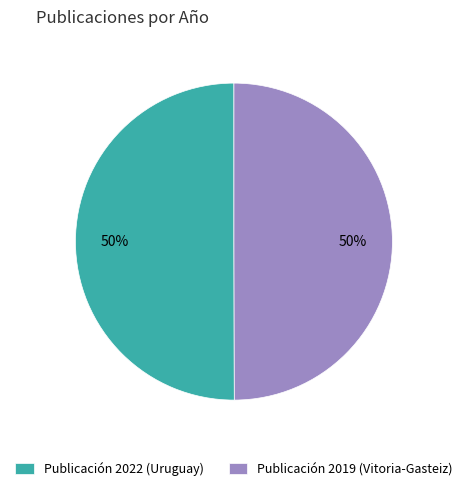

Do Publicación 2019 (Vitoria-Gasteiz) and Publicación 2022 (Uruguay) together represent more than half of the pie?

Yes